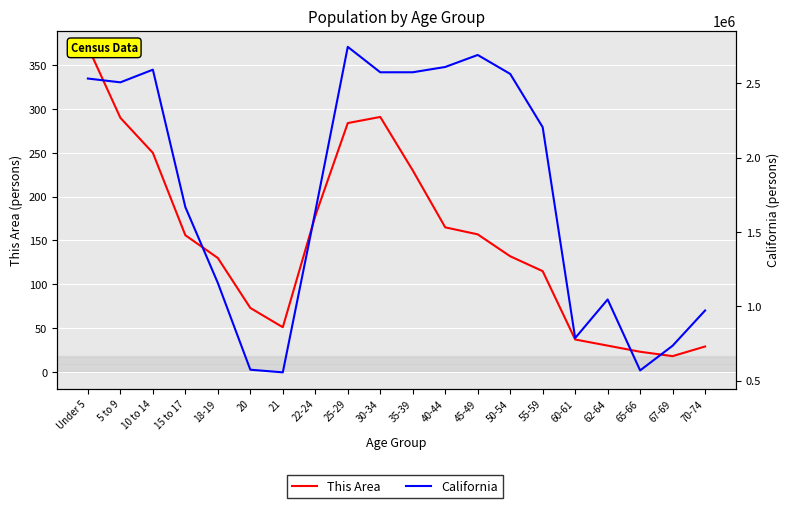

What is the average value of the This Area series?

150